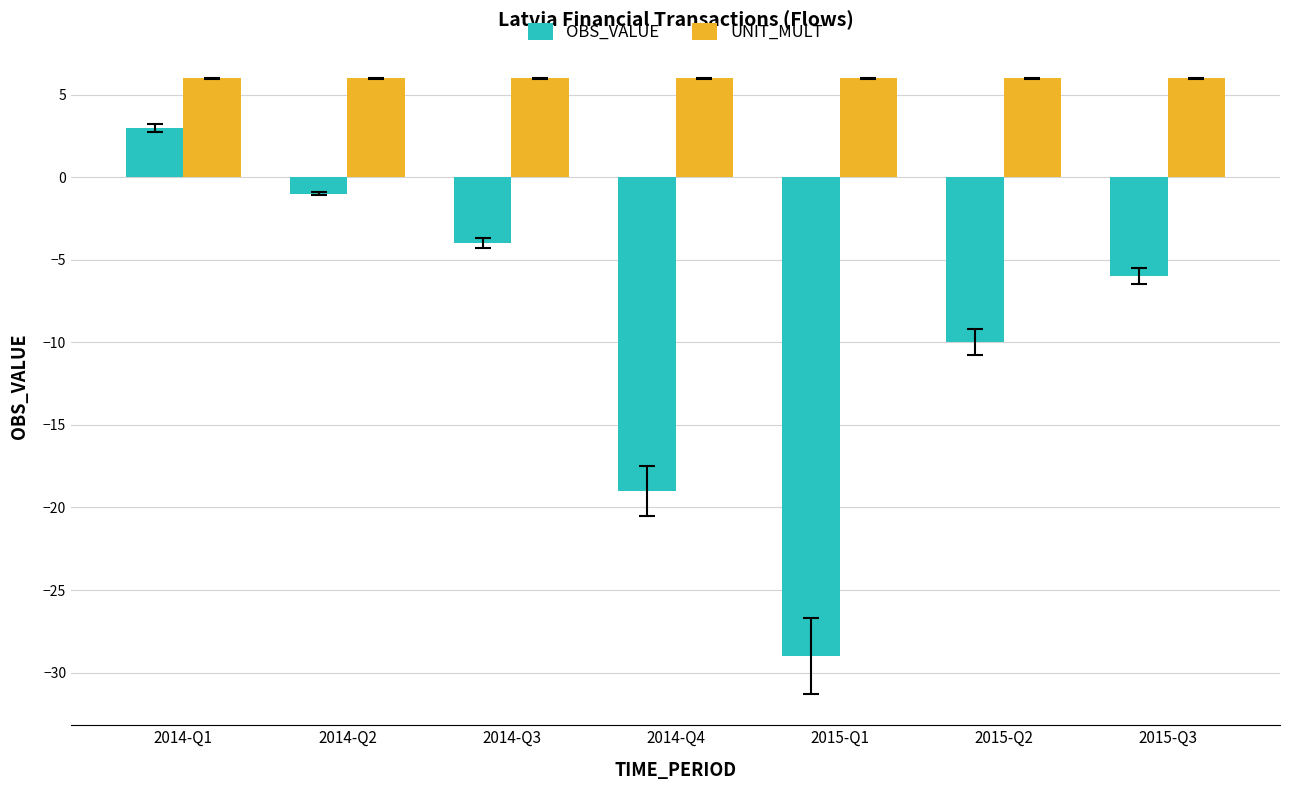

How many series are shown in this chart?

2